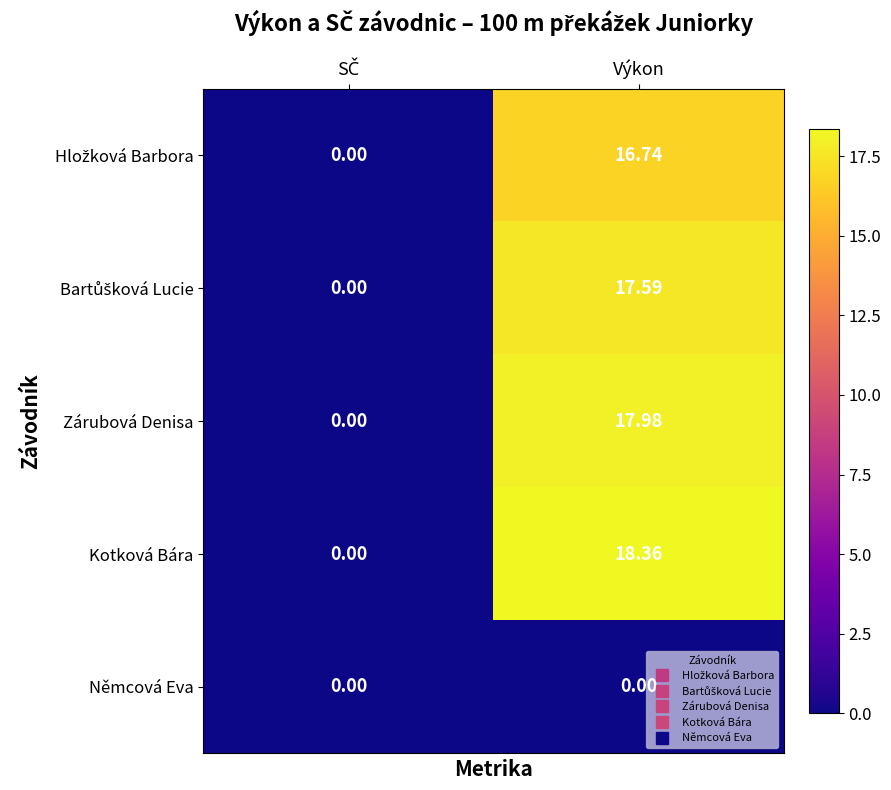

At which category does the chart reach its peak across all series?

Výkon